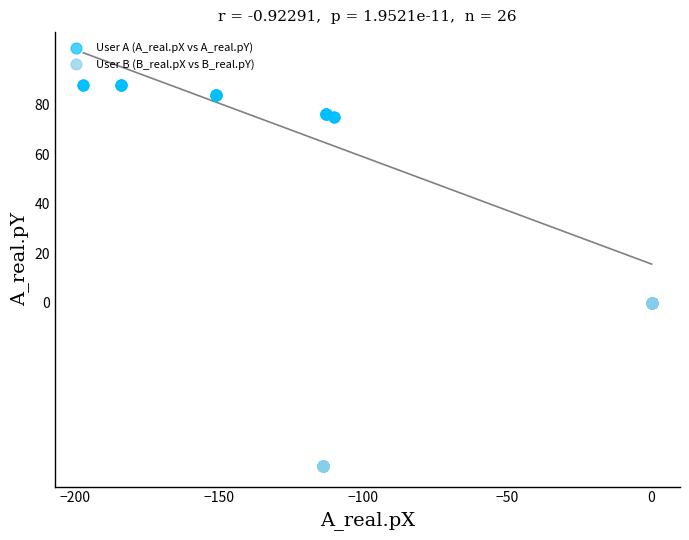

Which series contains the highest Y value?

User A (A_real.pX vs A_real.pY)